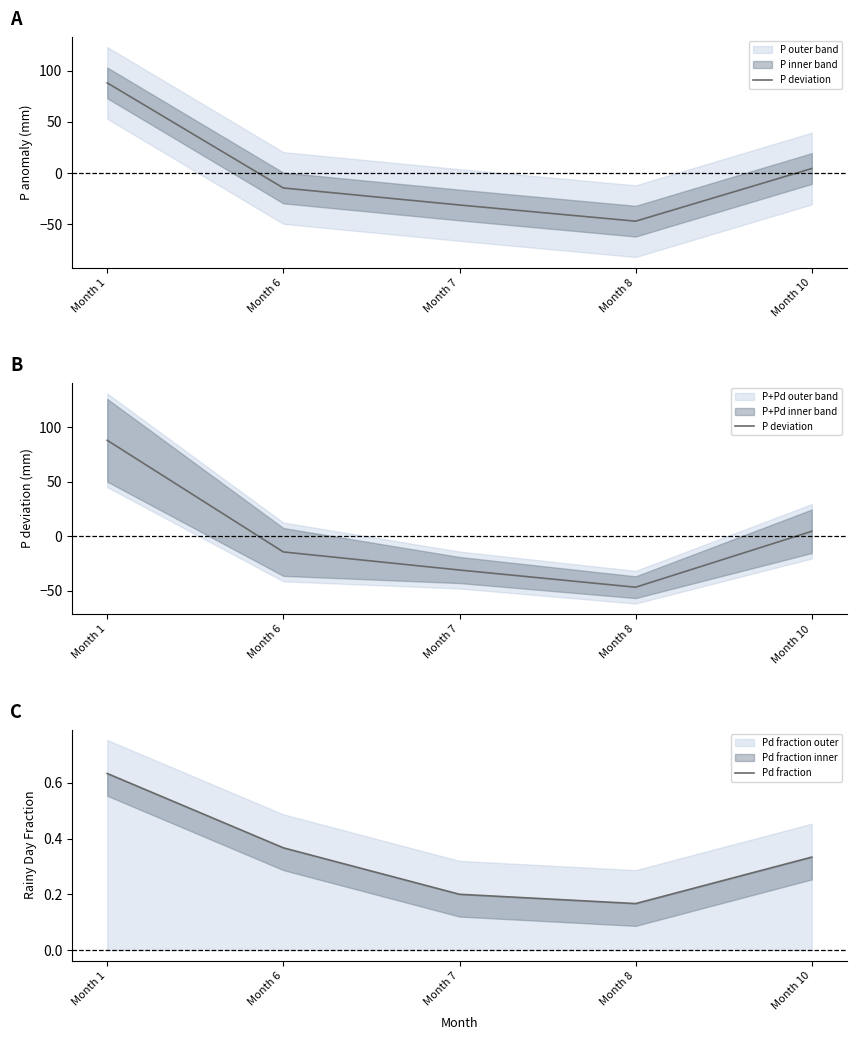

What are all the series names shown in the legend?

P deviation, Pd fraction